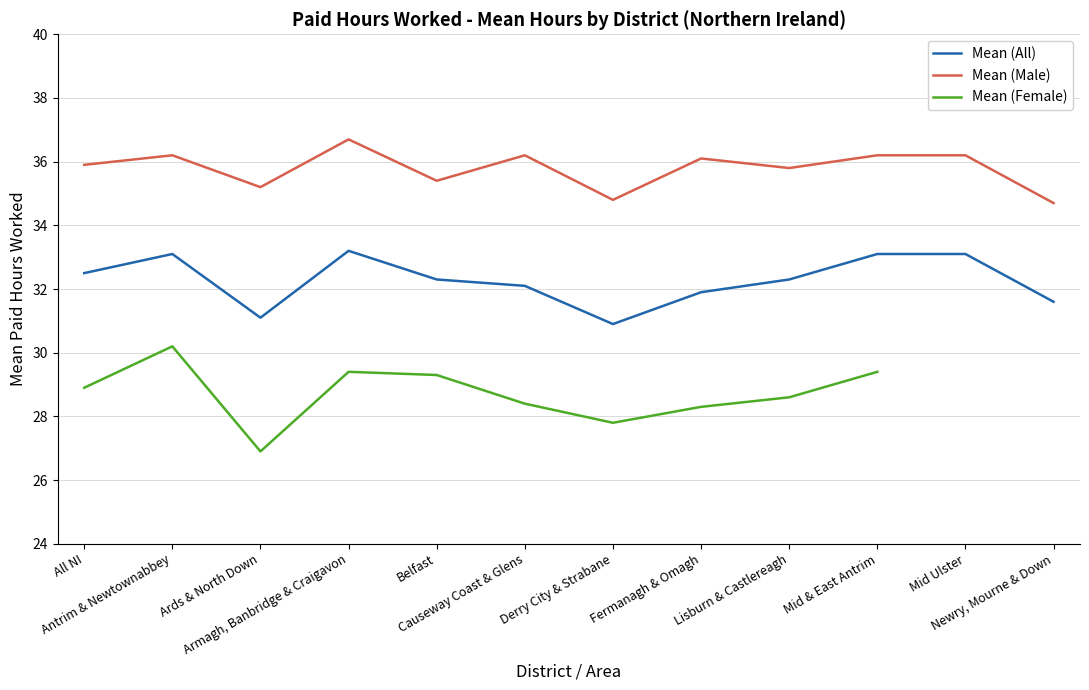

True or false: Mean (Female) and Mean (All) intersect in this chart.

False